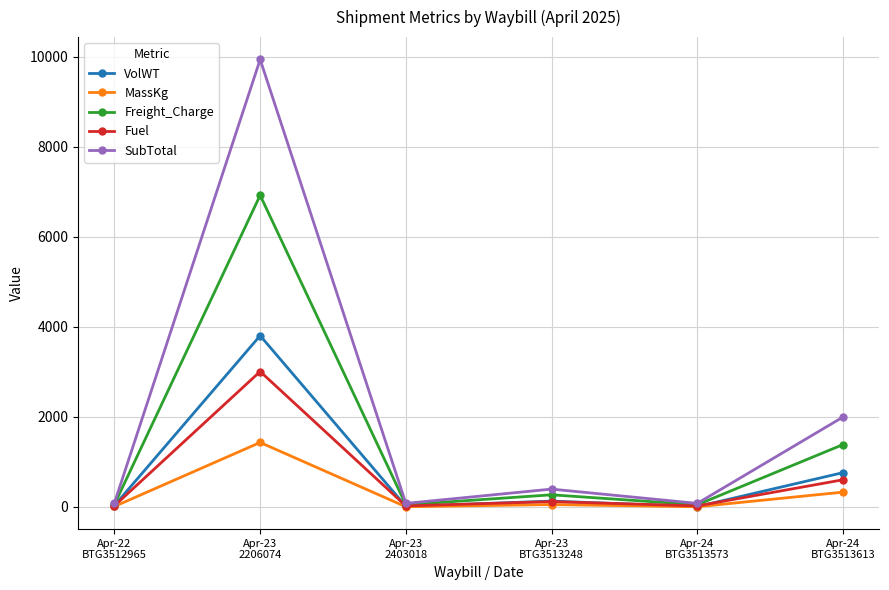

How many values in the Freight_Charge series exceed 266?

3